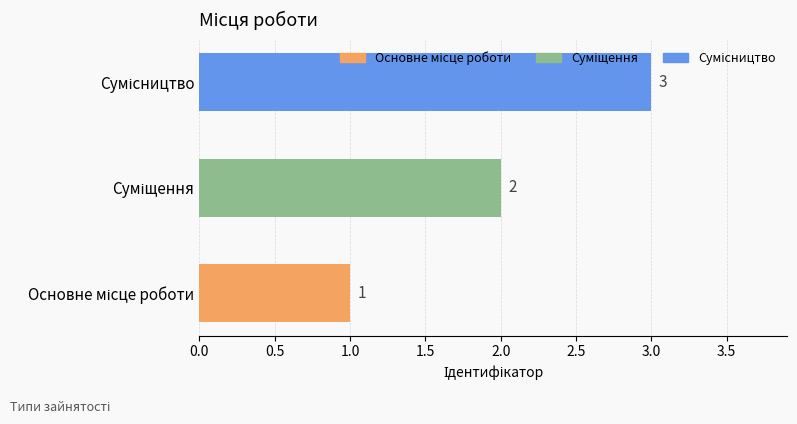

What is the difference between the maximum and minimum values?

2